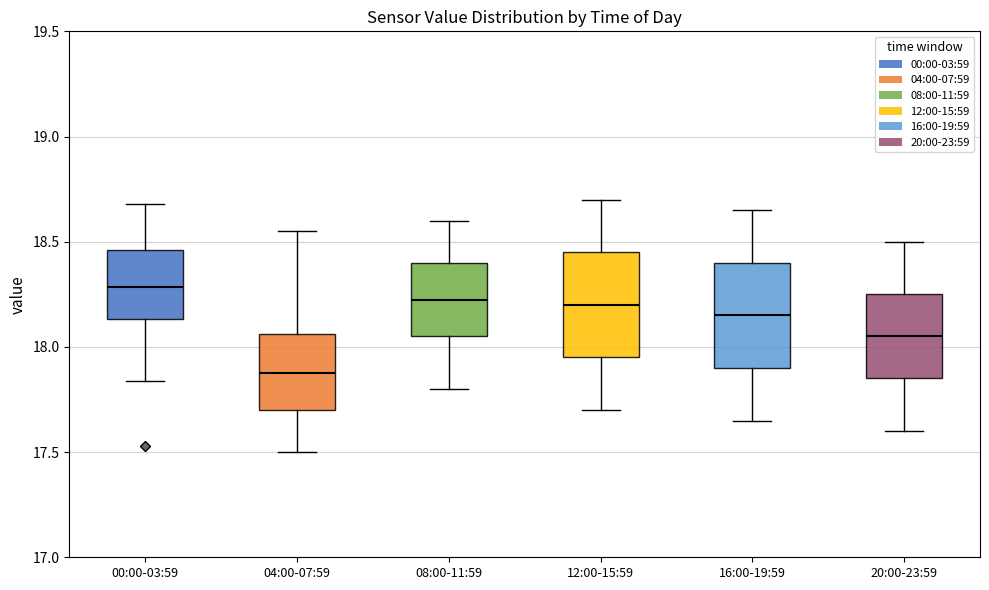

Reading left to right, transcribe this box plot: for each box, give where its median line is, the range the box spans, and where its two whiskers end, as read against the y-axis. The values are not printed on the chart, so give them approximately, as read against the axis.

00:00-03:59: median 18.30, box 18.15 to 18.45, whiskers 17.85 to 18.70
04:00-07:59: median 17.90, box 17.70 to 18.05, whiskers 17.50 to 18.55
08:00-11:59: median 18.25, box 18.05 to 18.40, whiskers 17.80 to 18.60
12:00-15:59: median 18.20, box 17.95 to 18.45, whiskers 17.70 to 18.70
16:00-19:59: median 18.15, box 17.90 to 18.40, whiskers 17.65 to 18.65
20:00-23:59: median 18.05, box 17.85 to 18.25, whiskers 17.60 to 18.50